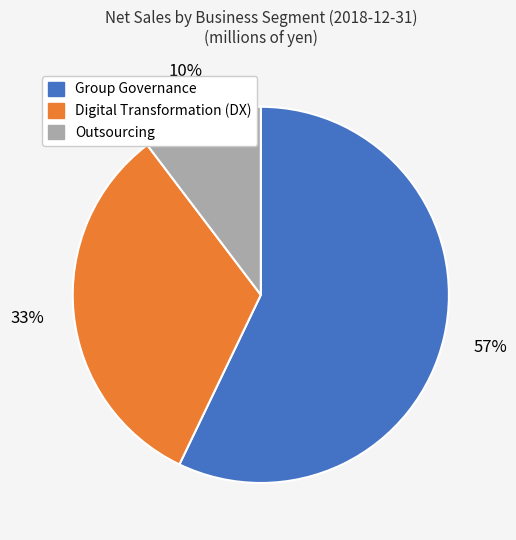

Count the number of slices in the pie.

3